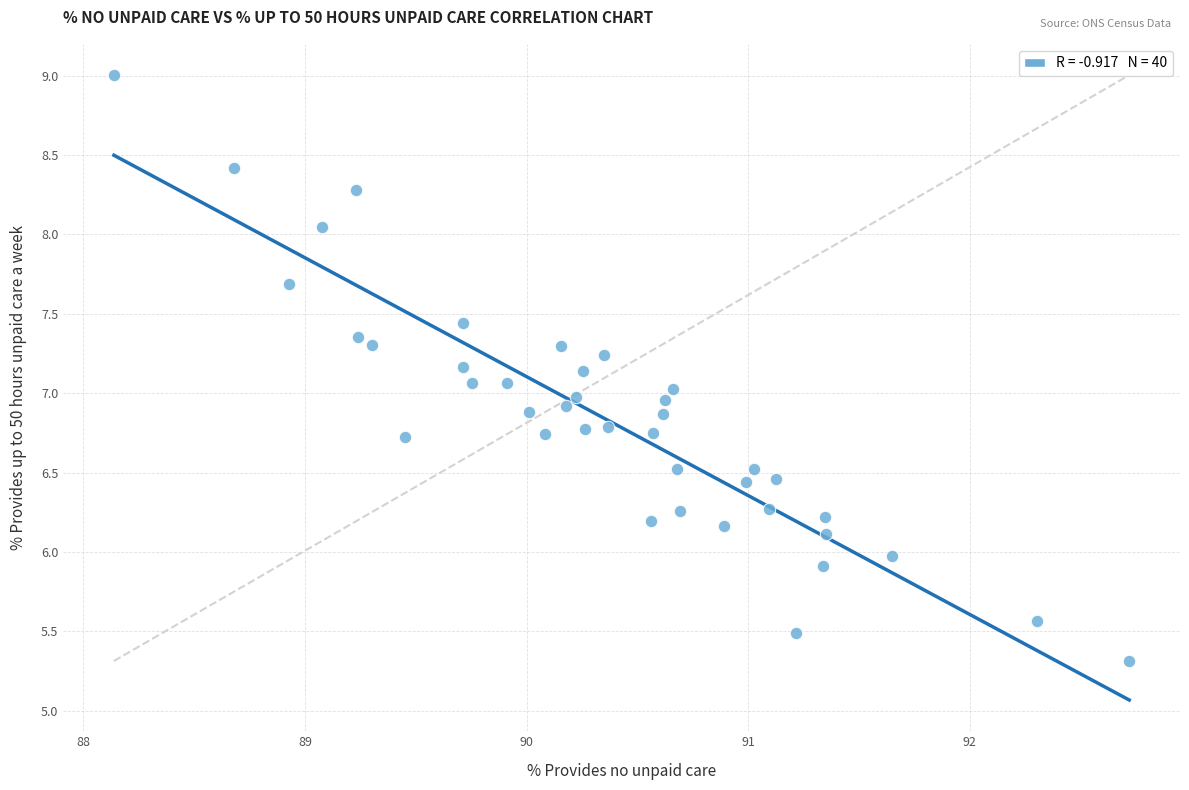

What is the range of Y values (max minus min)?

3.7